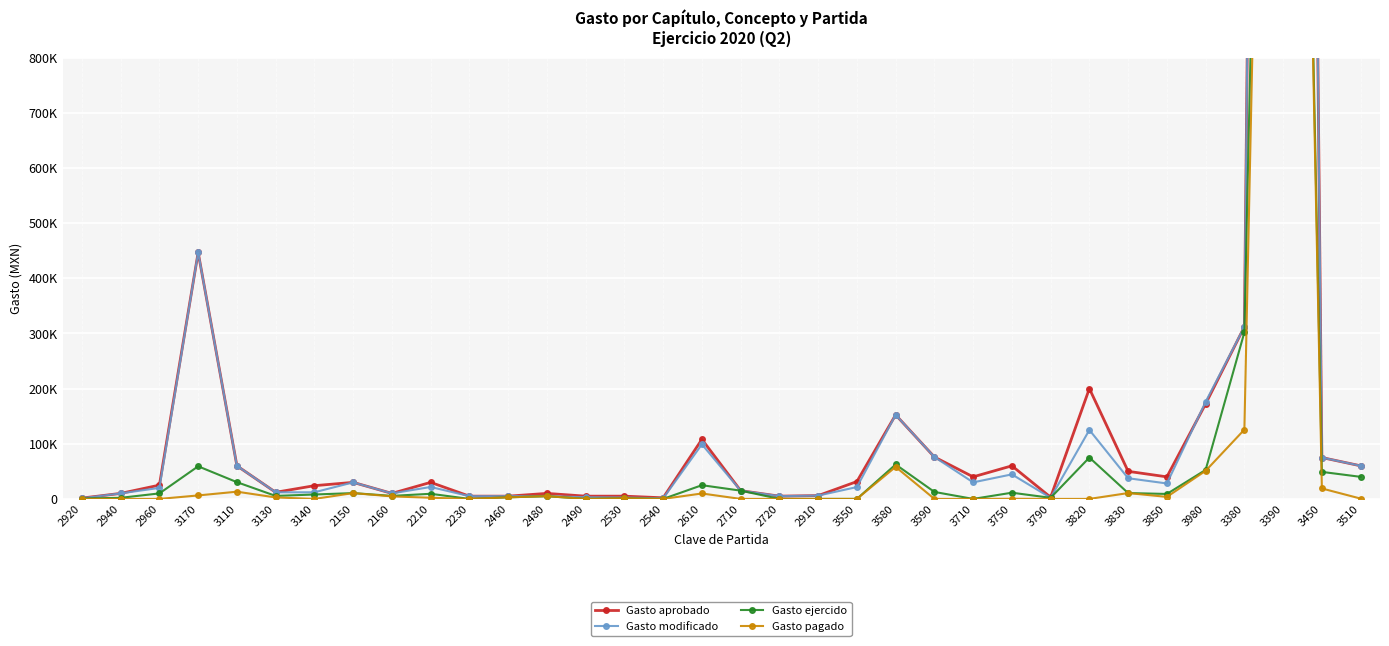

Is the value of Gasto pagado at 3980 greater than the value of Gasto modificado at 2920?

Yes